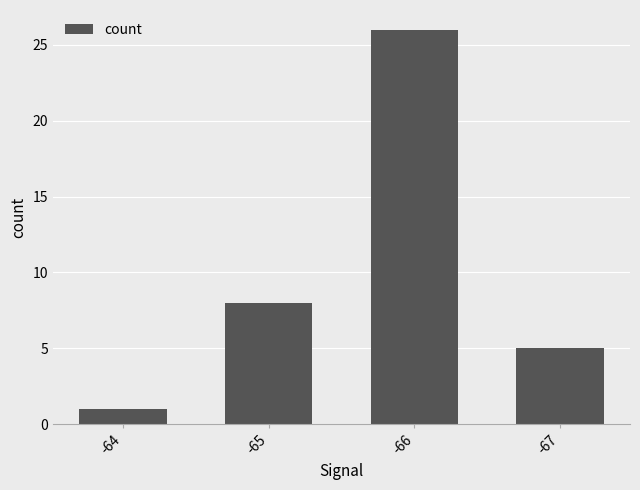

What is the difference between the maximum and minimum values?

25